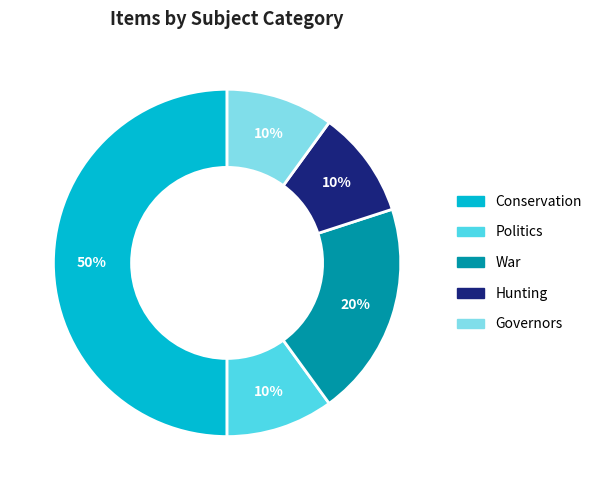

Combined, do Politics and Hunting account for over 50%?

No